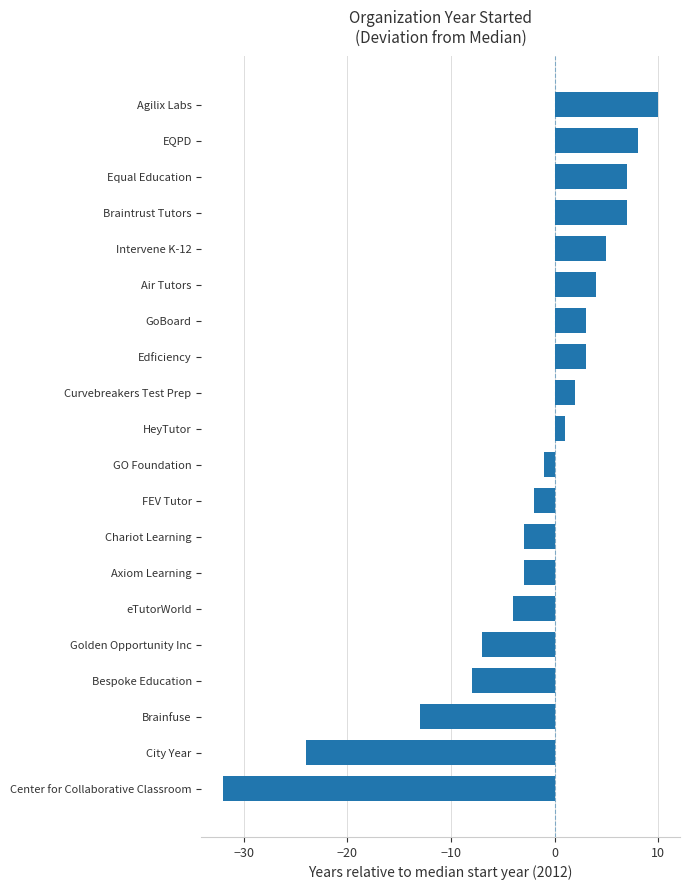

At which category does the chart reach its minimum across all series?

Center for Collaborative Classroom